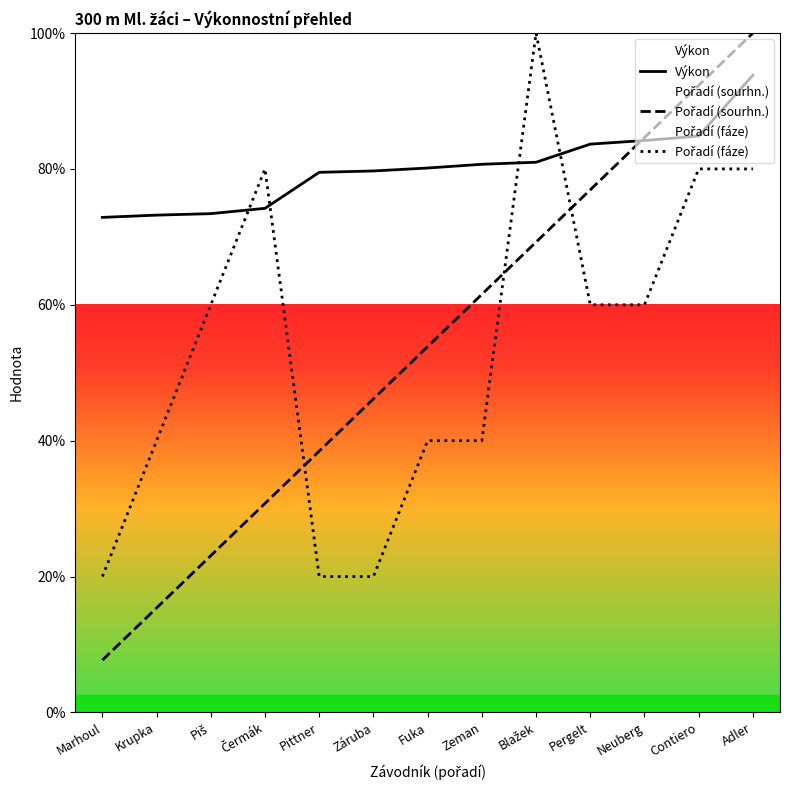

At which category does Pořadí (fáze) reach its first local peak?

Čermák